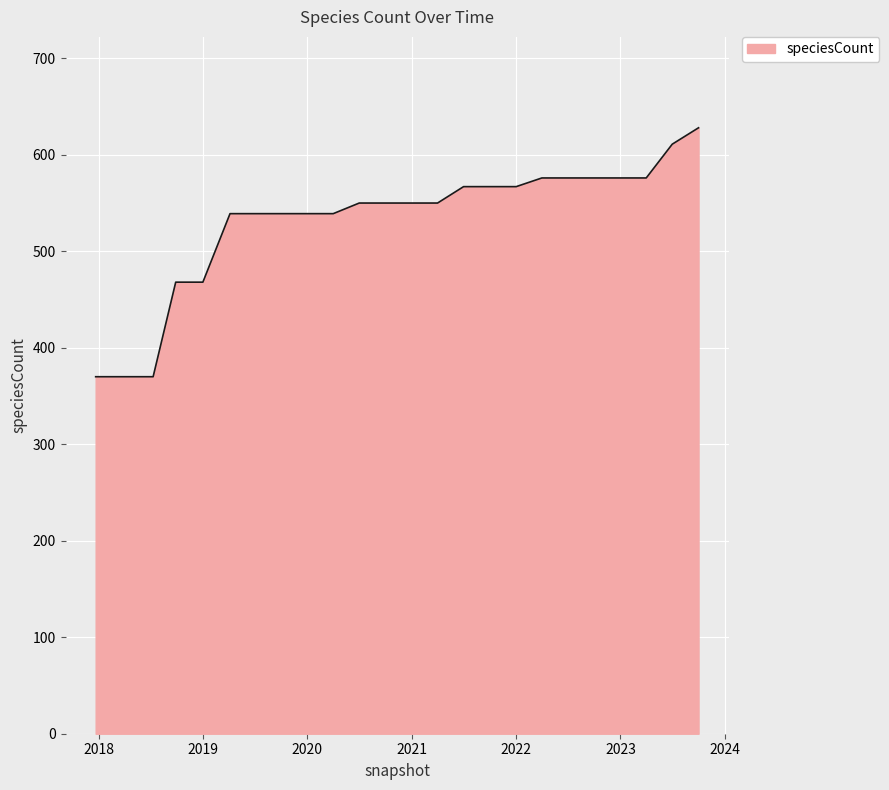

What is the maximum value shown in the chart?

628